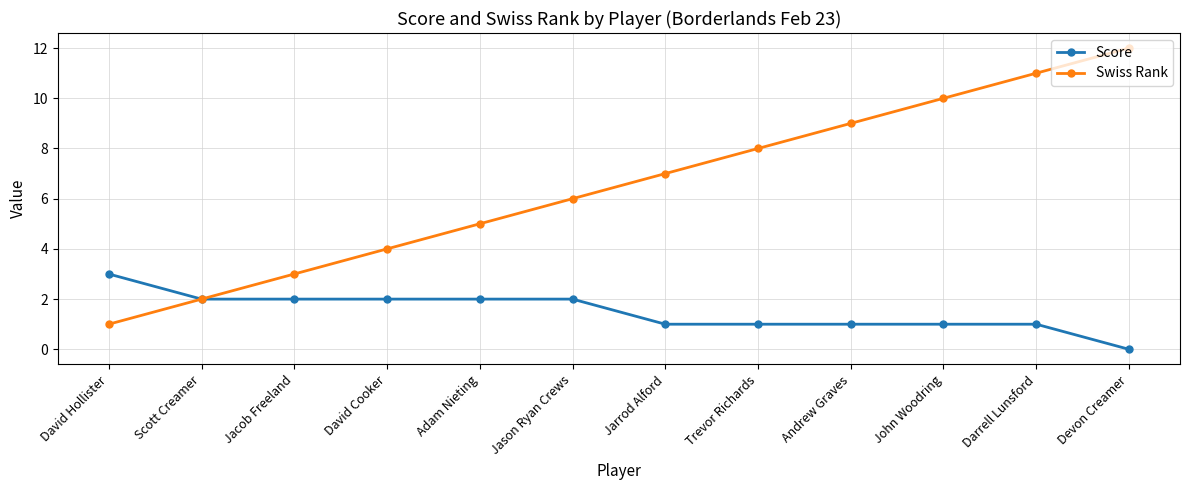

Does the chart display data point markers on the line(s)?

Yes